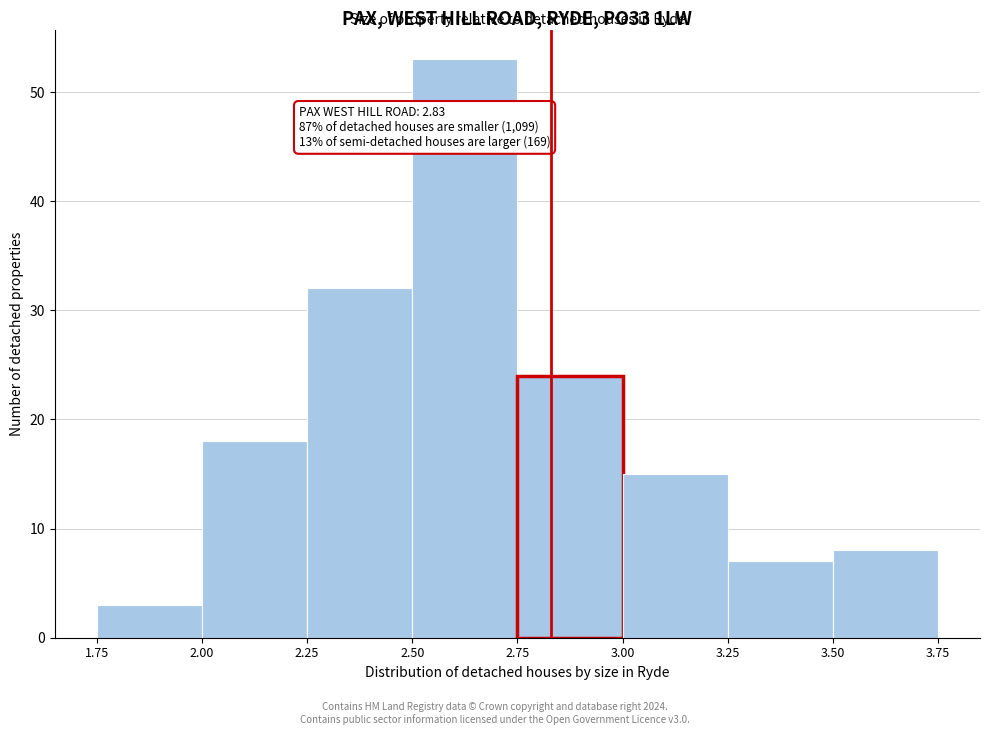

Which range on the x-axis has the tallest bar?

2.50 to 2.75